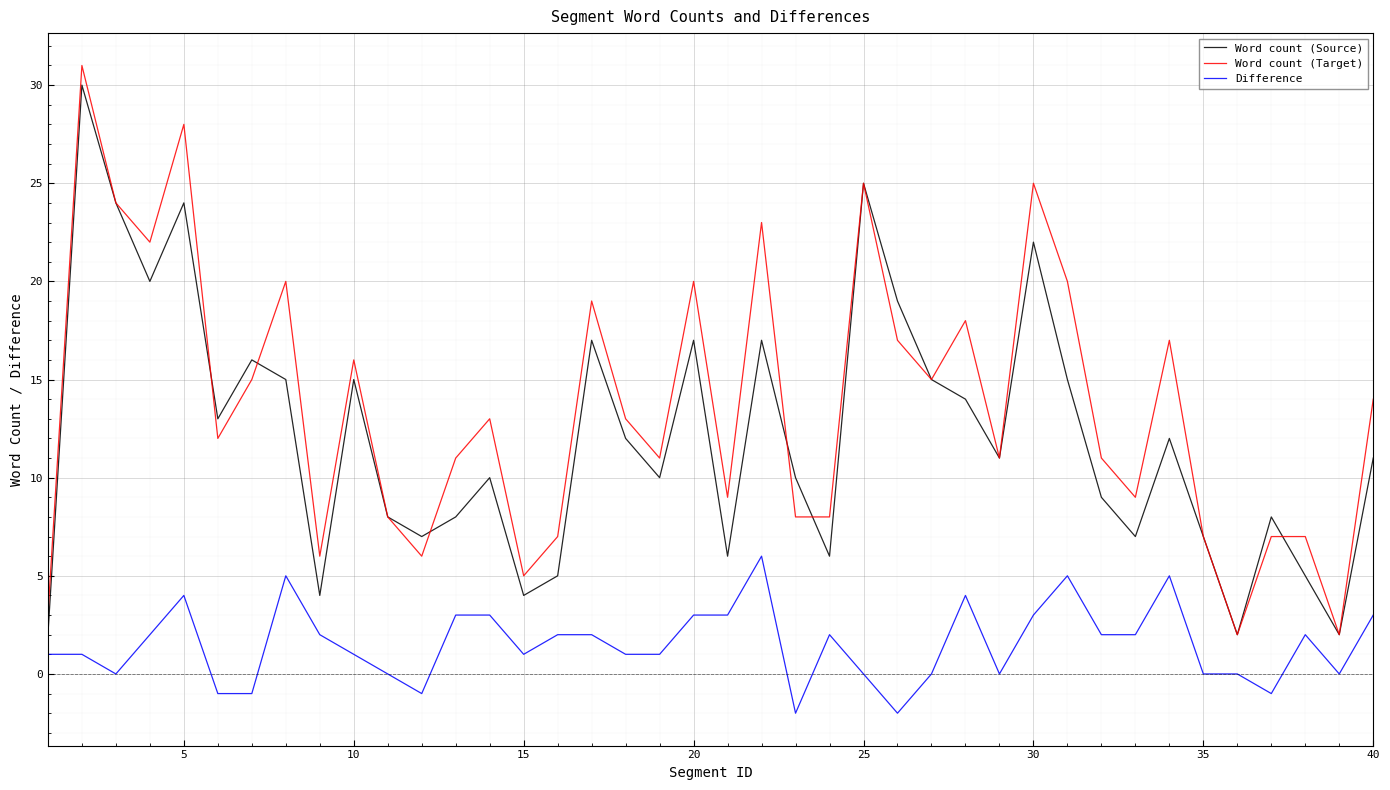

What is the greatest value displayed?

31